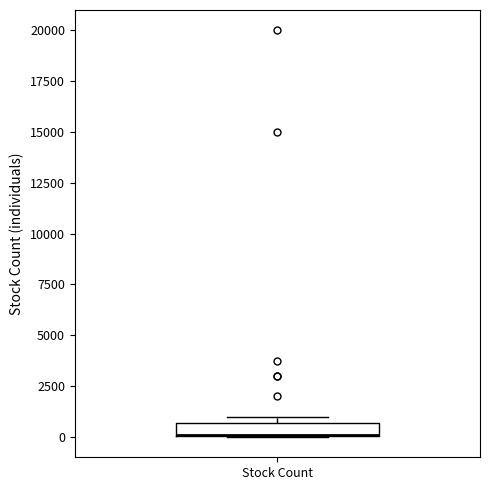

Where is the lower edge of the box for Stock Count on the y-axis? The values are not printed on the chart, so give them approximately, as read against the axis.

0